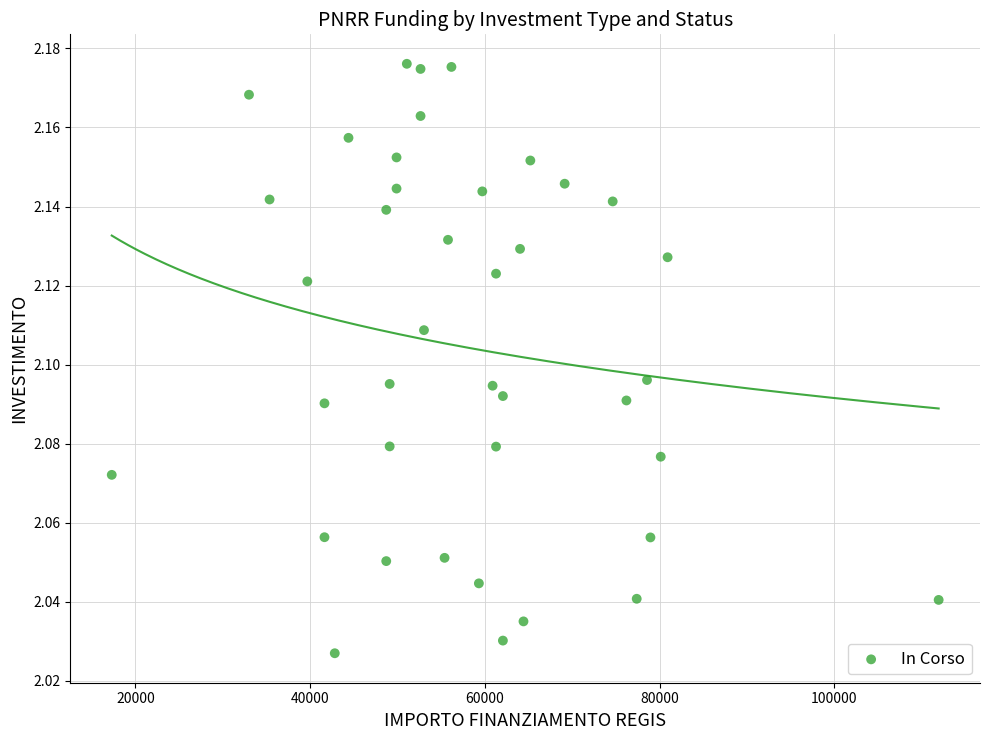

What is the range of X values (max minus min)?

94665.7